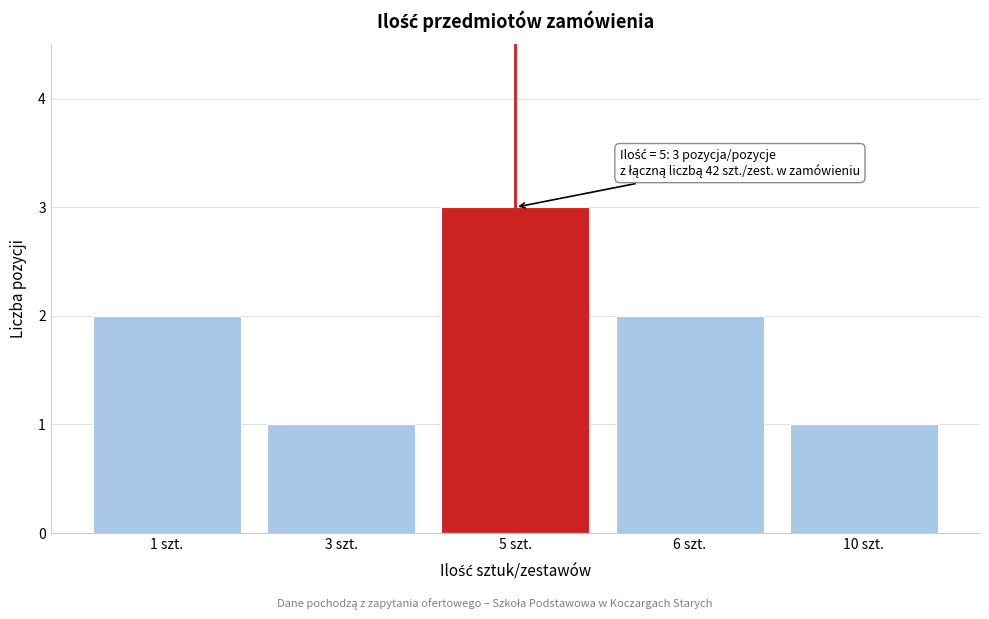

Reading left to right, extract all data points from this chart.

2	1	3	2	1